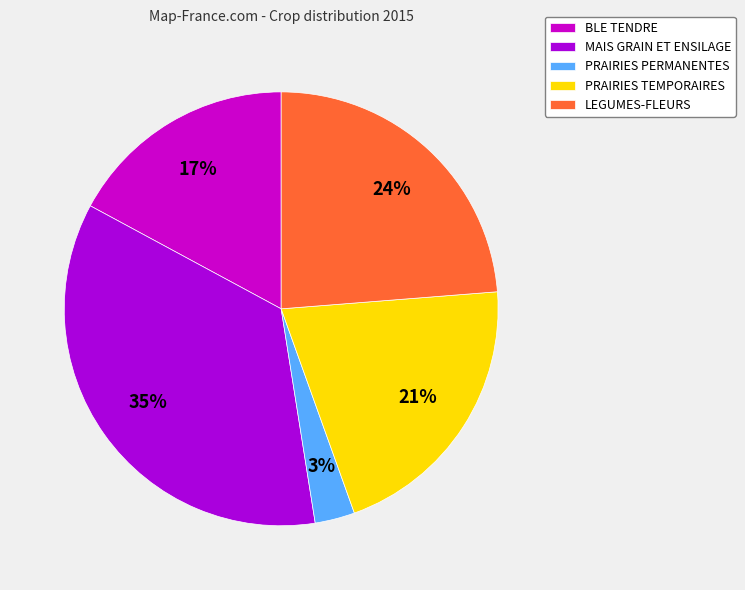

Rank the categories by value from lowest to highest.

PRAIRIES PERMANENTES, BLE TENDRE, PRAIRIES TEMPORAIRES, LEGUMES-FLEURS, MAIS GRAIN ET ENSILAGE